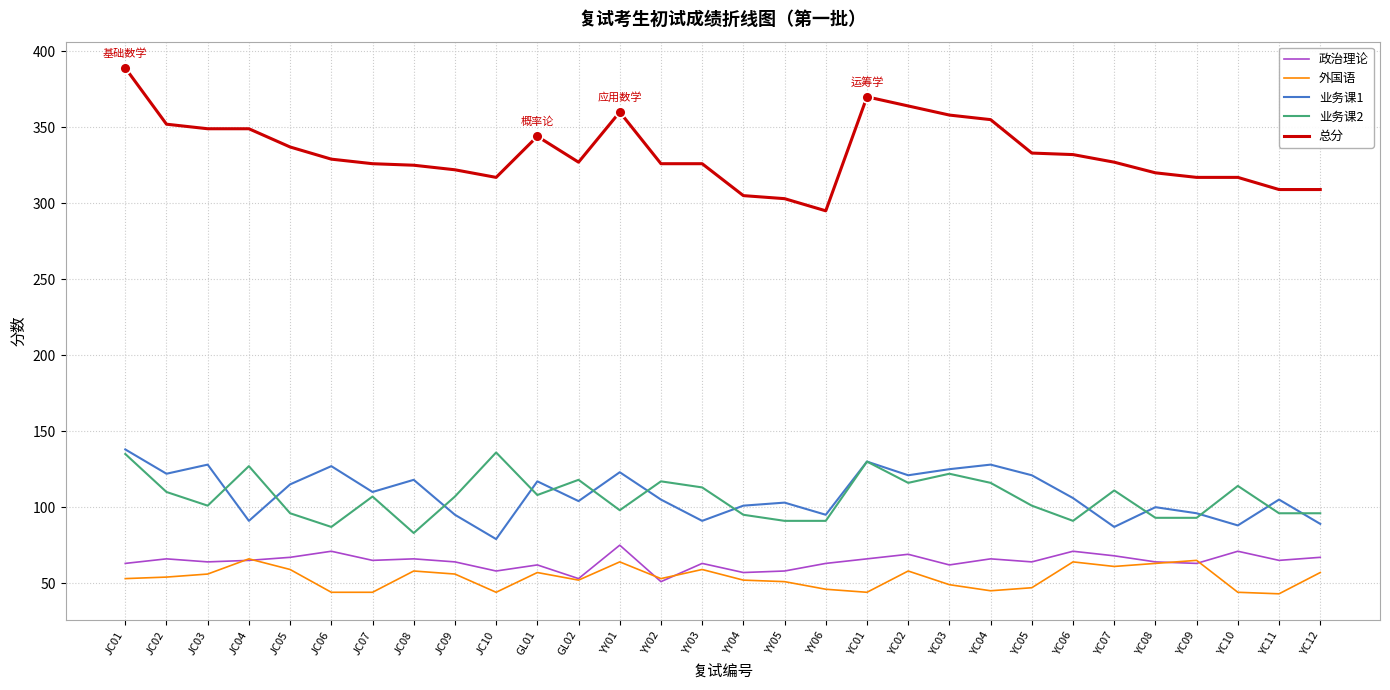

Which series has the largest total across all categories?

总分